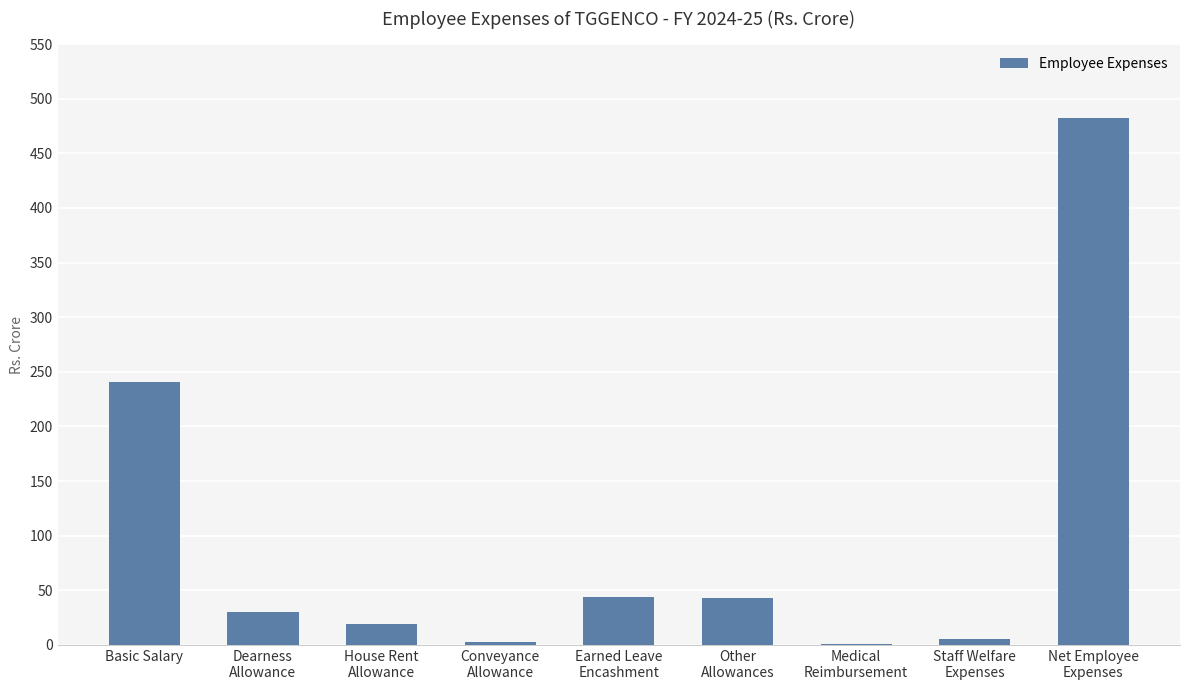

What is the greatest value displayed?

482.1